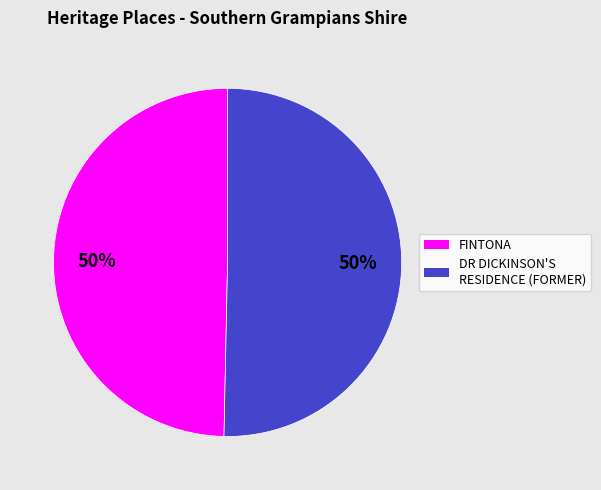

True or false: FINTONA accounts for 38% of the total.

False